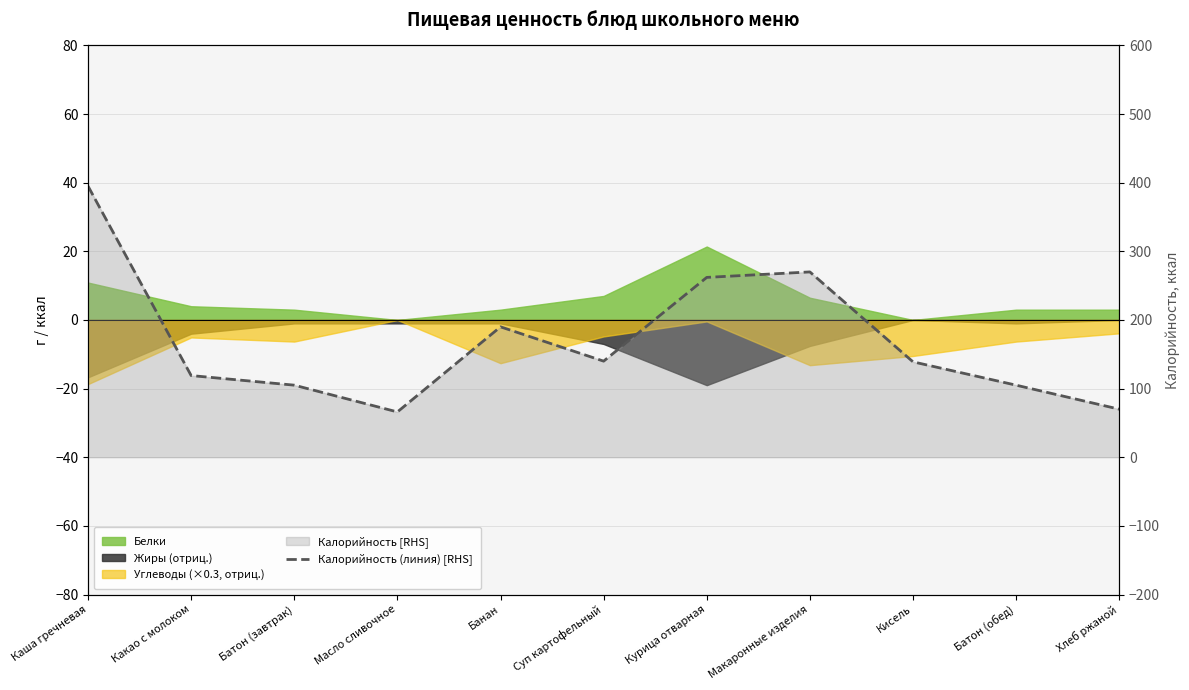

What is the change in value from Батон (завтрак) to Курица отварная?

+157